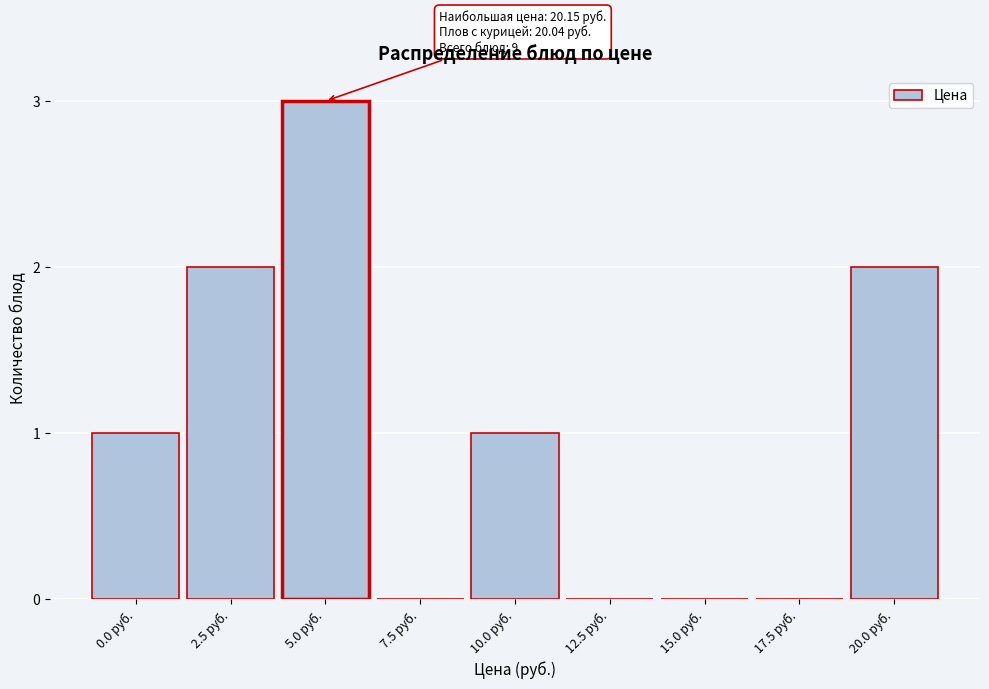

Reading left to right, list all the values displayed in this chart.

0.0 руб.=1	2.5 руб.=2	5.0 руб.=3	7.5 руб.=0	10.0 руб.=1	12.5 руб.=0	15.0 руб.=0	17.5 руб.=0	20.0 руб.=2